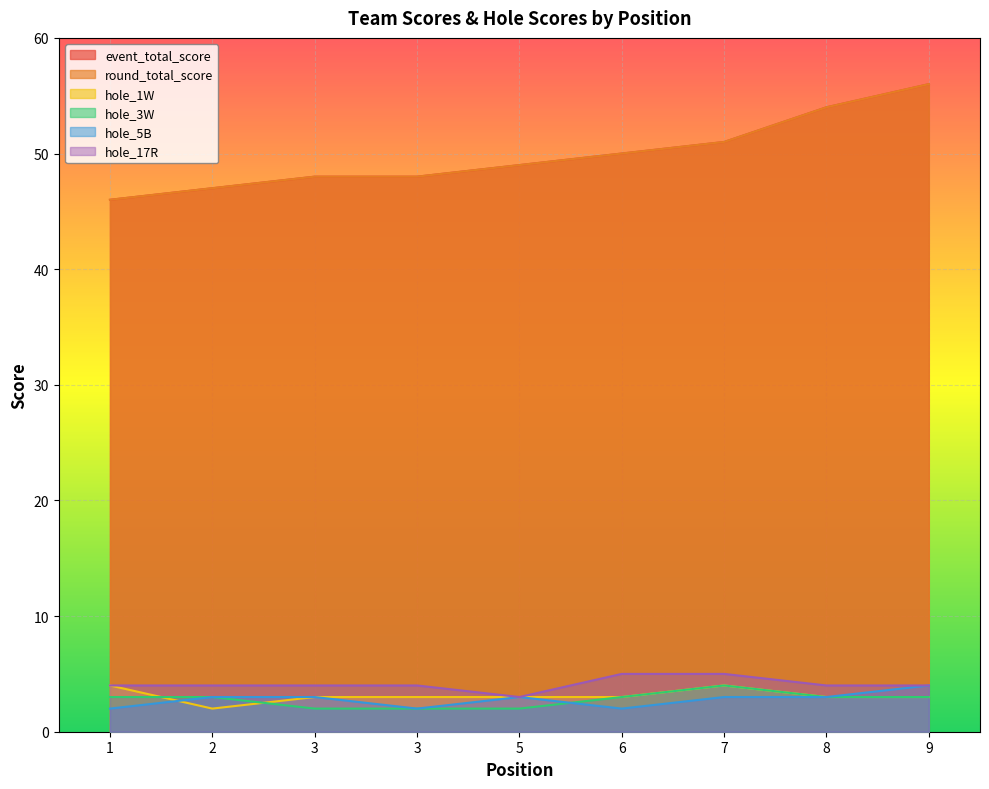

How many data points in hole_3W are less than 3?

3